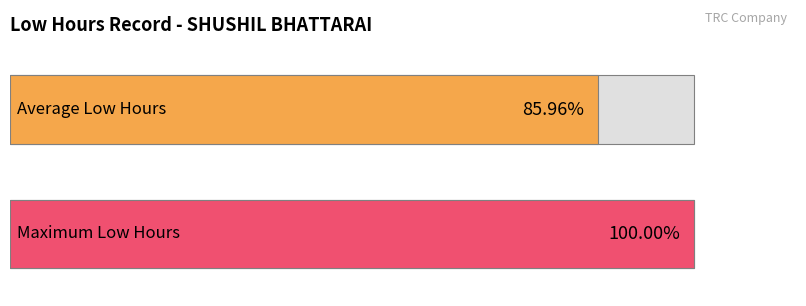

The value at 19 is 20.5. True or false?

False